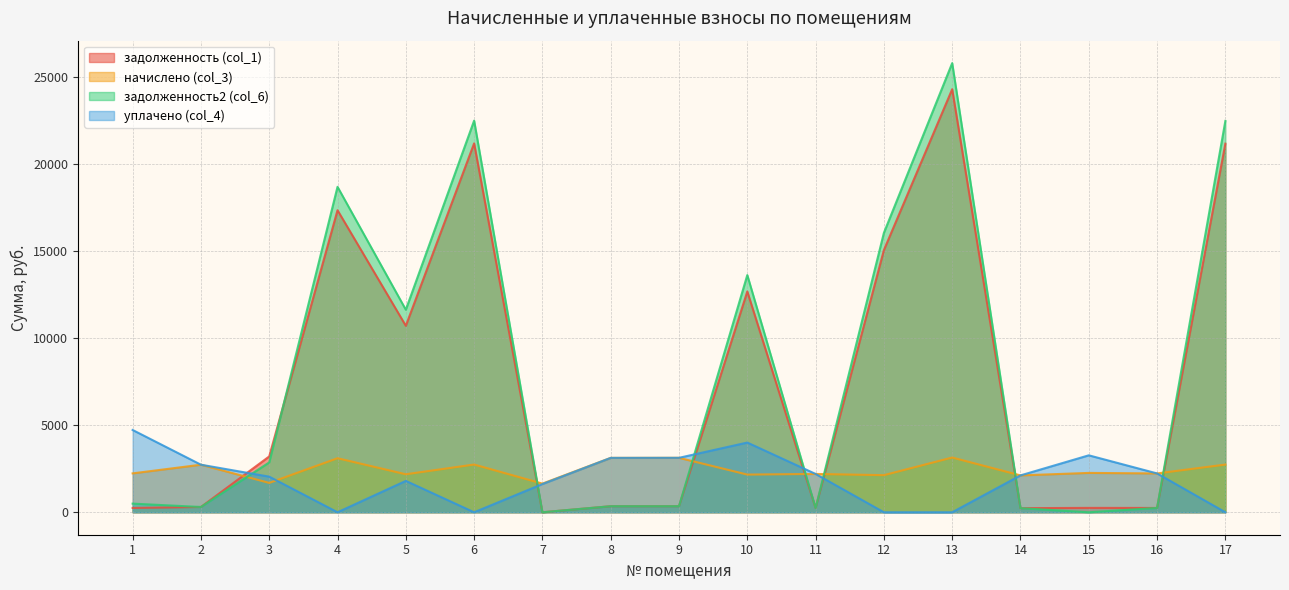

True or false: задолженность (col_1) and начислено (col_3) intersect in this chart.

True